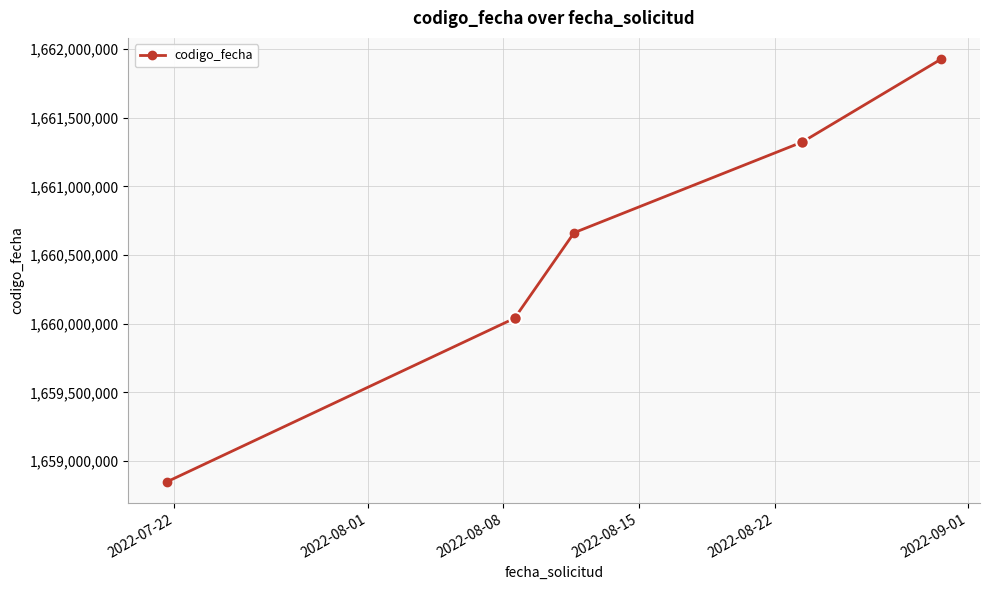

What is the average value?

1660560884